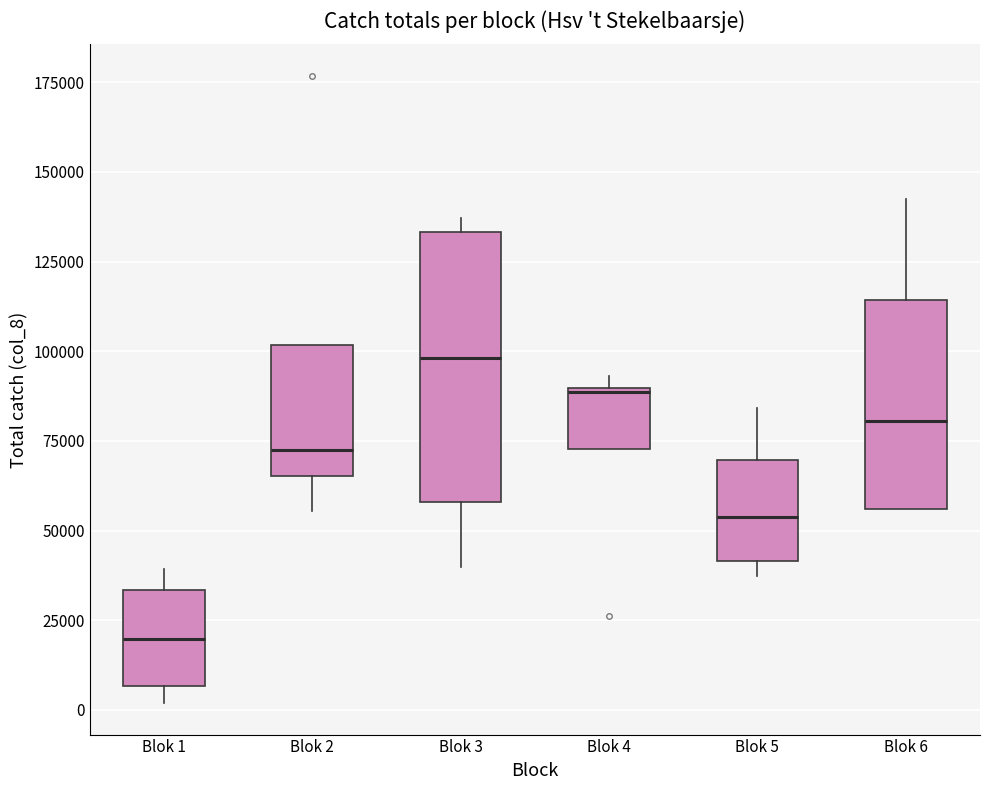

Reading left to right, read every box against the y-axis: the position of its median line, the range the box covers, and the ends of its whiskers. The values are not printed on the chart, so give them approximately, as read against the axis.

Blok 1: median 20000, box 5000 to 35000, whiskers 0 to 40000
Blok 2: median 75000, box 65000 to 100000, whiskers 55000 to 100000
Blok 3: median 100000, box 60000 to 135000, whiskers 40000 to 135000 (just above the box's upper edge)
Blok 4: median 90000, box 75000 to 90000, whiskers 75000 to 95000
Blok 5: median 55000, box 40000 to 70000, whiskers 35000 to 85000
Blok 6: median 80000, box 55000 to 115000, whiskers 55000 to 145000